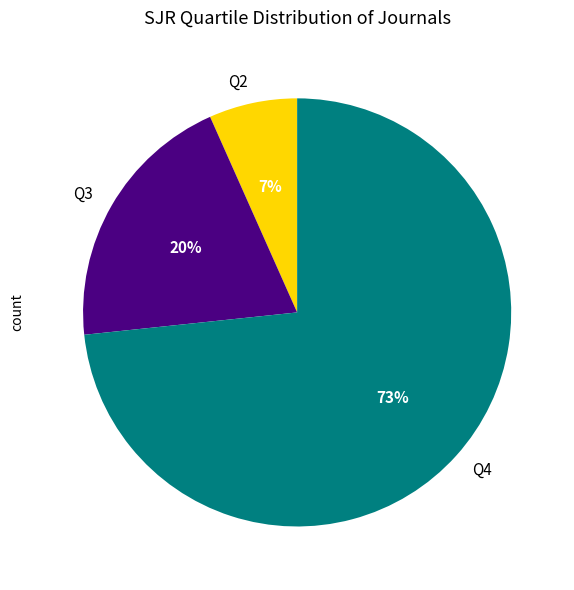

How many slices are in this pie chart?

3